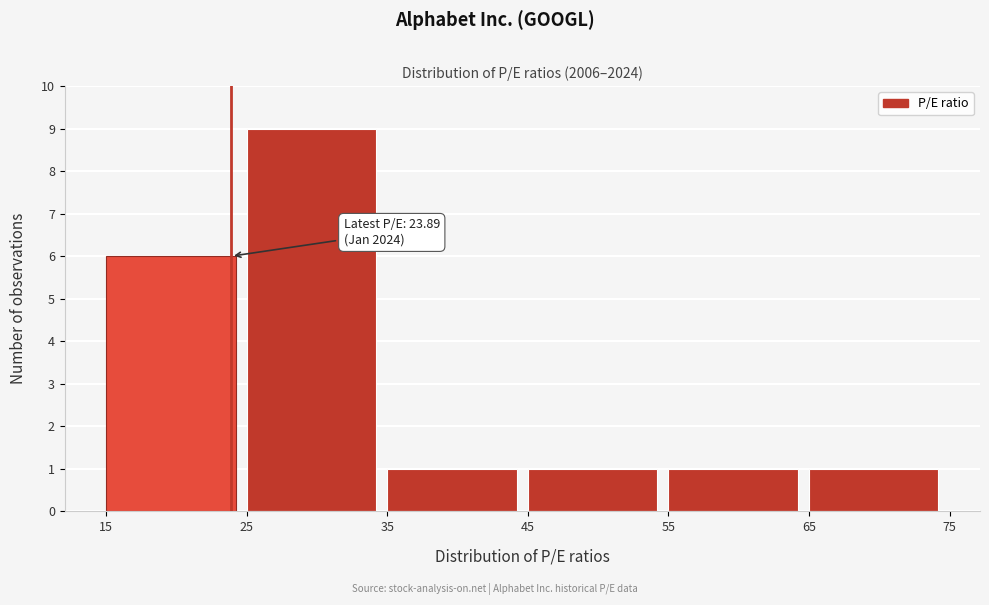

Over which range of the x-axis is the bar tallest?

25 to 35